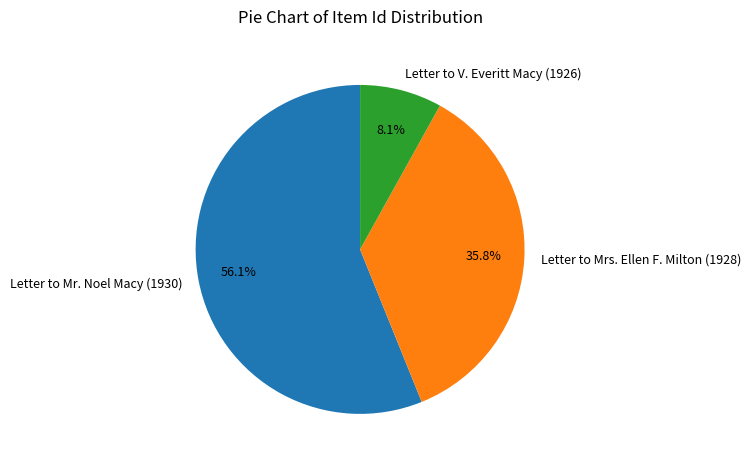

Count the number of slices in the pie.

3